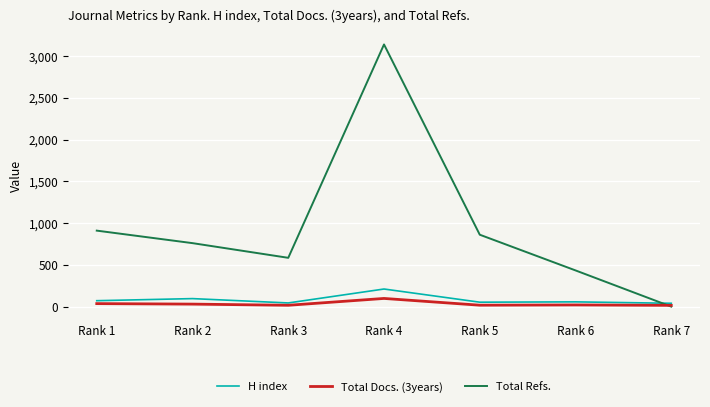

What is the average value of the H index series?

82